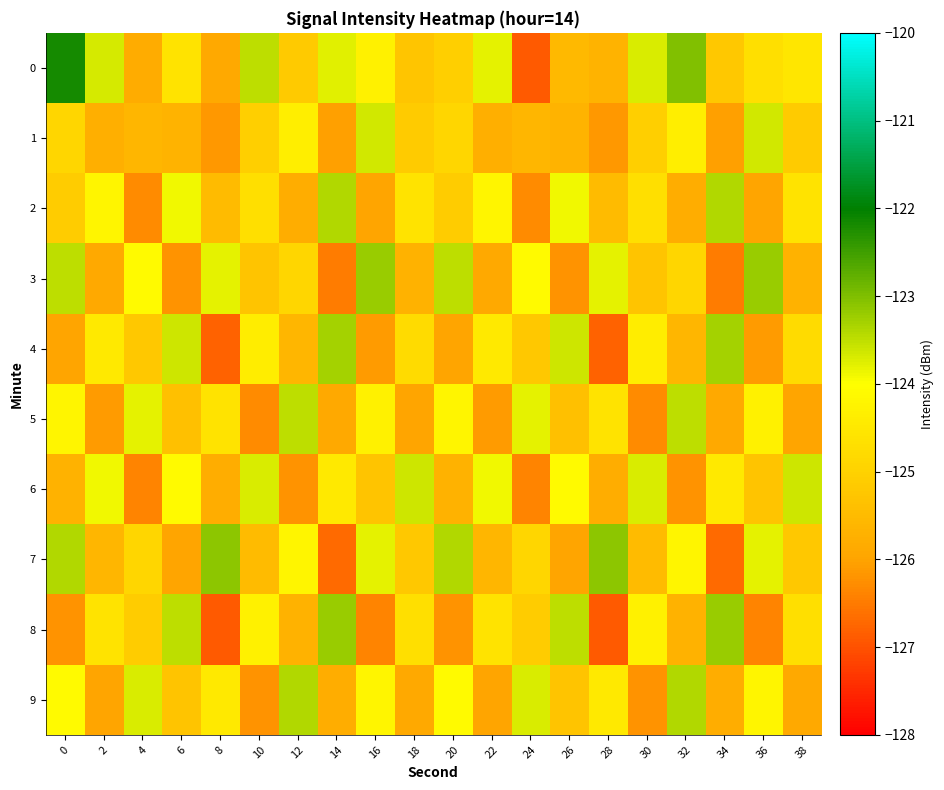

Reading left to right, extract all data points from this chart.

0: 0=-122.2	2=-123.7	4=-125.8	6=-124.6	8=-125.9	10=-123.5	12=-125.2	14=-123.8	16=-124.3	18=-125.3	20=-125.1	22=-123.8	24=-126.9	26=-125.5	28=-125.7	30=-123.7	32=-123.0	34=-125.2	36=-124.7	38=-124.6
1: 0=-124.9	2=-125.8	4=-125.6	6=-125.7	8=-126.1	10=-125.0	12=-124.4	14=-126.1	16=-123.6	18=-125.1	20=-124.9	22=-125.8	24=-125.6	26=-125.7	28=-126.1	30=-125.0	32=-124.4	34=-126.1	36=-123.6	38=-125.1
2: 0=-125.1	2=-124.2	4=-126.3	6=-123.9	8=-125.5	10=-124.7	12=-125.8	14=-123.4	16=-126.0	18=-124.6	20=-125.1	22=-124.2	24=-126.3	26=-123.9	28=-125.5	30=-124.7	32=-125.8	34=-123.4	36=-126.0	38=-124.6
3: 0=-123.5	2=-125.9	4=-124.1	6=-126.2	8=-123.8	10=-125.3	12=-124.9	14=-126.5	16=-123.2	18=-125.7	20=-123.5	22=-125.9	24=-124.1	26=-126.2	28=-123.8	30=-125.3	32=-124.9	34=-126.5	36=-123.2	38=-125.7
4: 0=-126.0	2=-124.5	4=-125.2	6=-123.6	8=-126.8	10=-124.4	12=-125.6	14=-123.3	16=-126.1	18=-124.8	20=-126.0	22=-124.5	24=-125.2	26=-123.6	28=-126.8	30=-124.4	32=-125.6	34=-123.3	36=-126.1	38=-124.8
5: 0=-124.2	2=-126.1	4=-123.8	6=-125.4	8=-124.6	10=-126.3	12=-123.5	14=-125.9	16=-124.3	18=-126.0	20=-124.2	22=-126.1	24=-123.8	26=-125.4	28=-124.6	30=-126.3	32=-123.5	34=-125.9	36=-124.3	38=-126.0
6: 0=-125.7	2=-123.9	4=-126.4	6=-124.1	8=-125.8	10=-123.7	12=-126.2	14=-124.5	16=-125.3	18=-123.6	20=-125.7	22=-123.9	24=-126.4	26=-124.1	28=-125.8	30=-123.7	32=-126.2	34=-124.5	36=-125.3	38=-123.6
7: 0=-123.4	2=-125.6	4=-124.9	6=-126.0	8=-123.1	10=-125.5	12=-124.2	14=-126.7	16=-123.8	18=-125.2	20=-123.4	22=-125.6	24=-124.9	26=-126.0	28=-123.1	30=-125.5	32=-124.2	34=-126.7	36=-123.8	38=-125.2
8: 0=-126.2	2=-124.6	4=-125.1	6=-123.5	8=-126.9	10=-124.3	12=-125.7	14=-123.2	16=-126.4	18=-124.7	20=-126.2	22=-124.6	24=-125.1	26=-123.5	28=-126.9	30=-124.3	32=-125.7	34=-123.2	36=-126.4	38=-124.7
9: 0=-124.1	2=-126.0	4=-123.7	6=-125.3	8=-124.5	10=-126.2	12=-123.4	14=-125.8	16=-124.2	18=-125.9	20=-124.1	22=-126.0	24=-123.7	26=-125.3	28=-124.5	30=-126.2	32=-123.4	34=-125.8	36=-124.2	38=-125.9